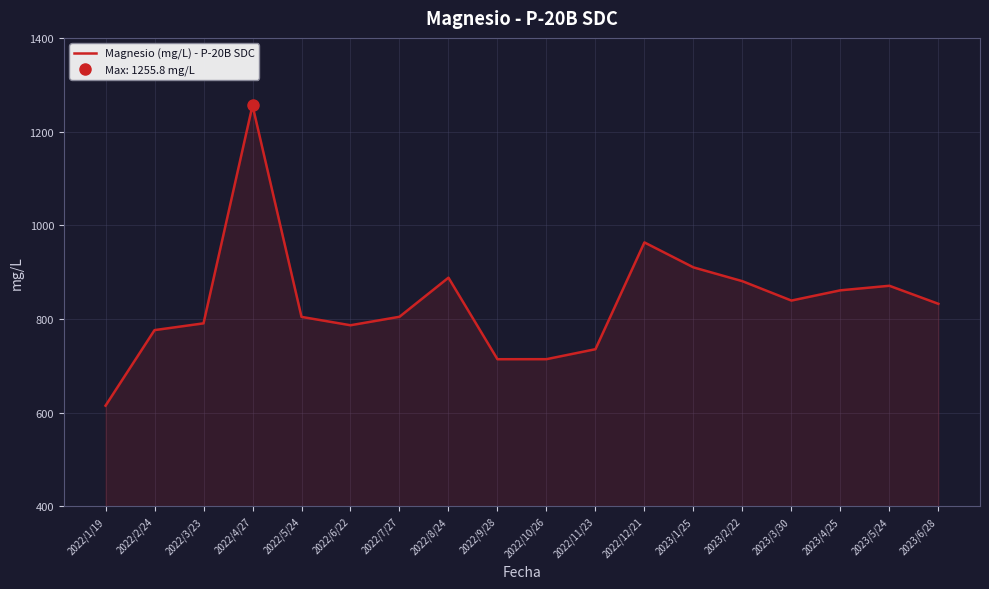

At which category does the chart reach its peak across all series?

2022/4/27